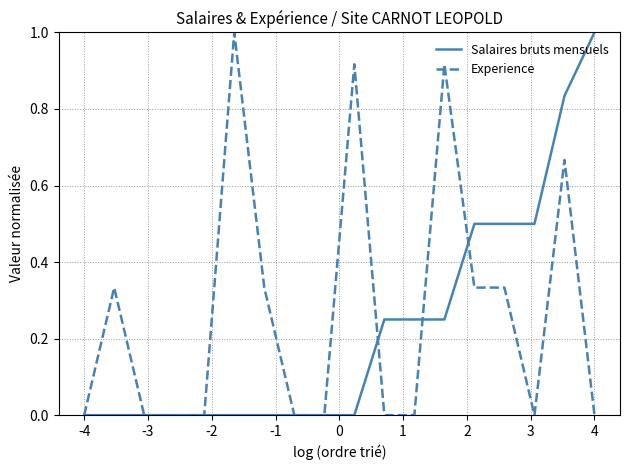

What are all the series names shown in the legend?

Salaires bruts mensuels, Experience